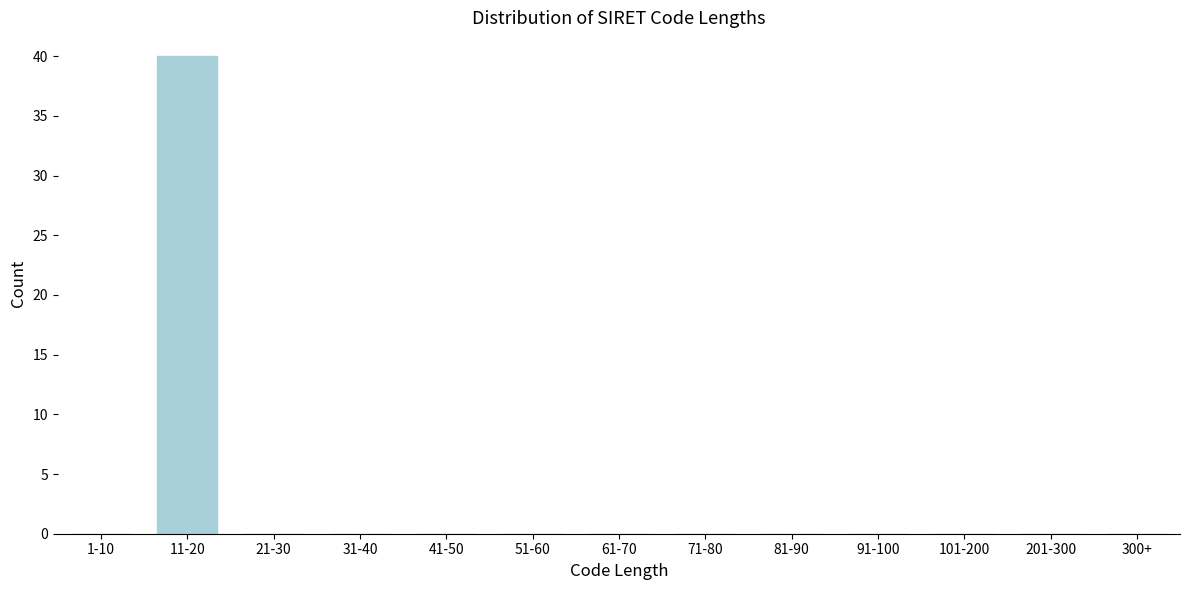

Reading right to left, extract all data points from this chart.

300+=0	201-300=0	101-200=0	91-100=0	81-90=0	71-80=0	61-70=0	51-60=0	41-50=0	31-40=0	21-30=0	11-20=40	1-10=0